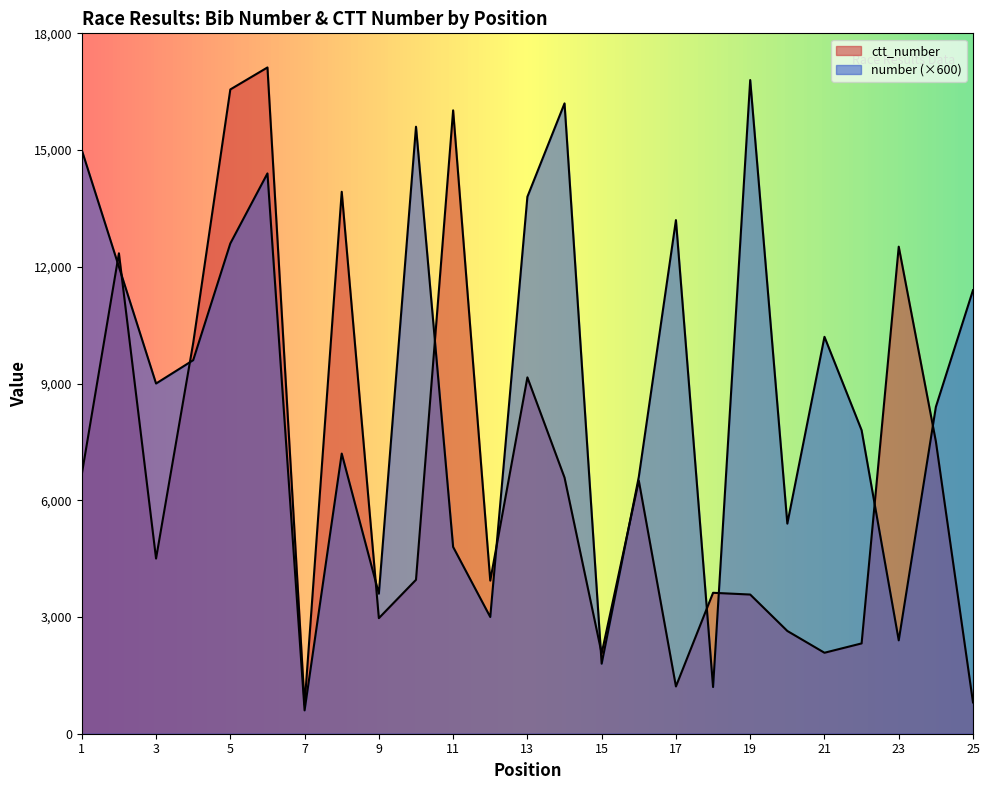

Which series has the widest spread of values?

ctt_number